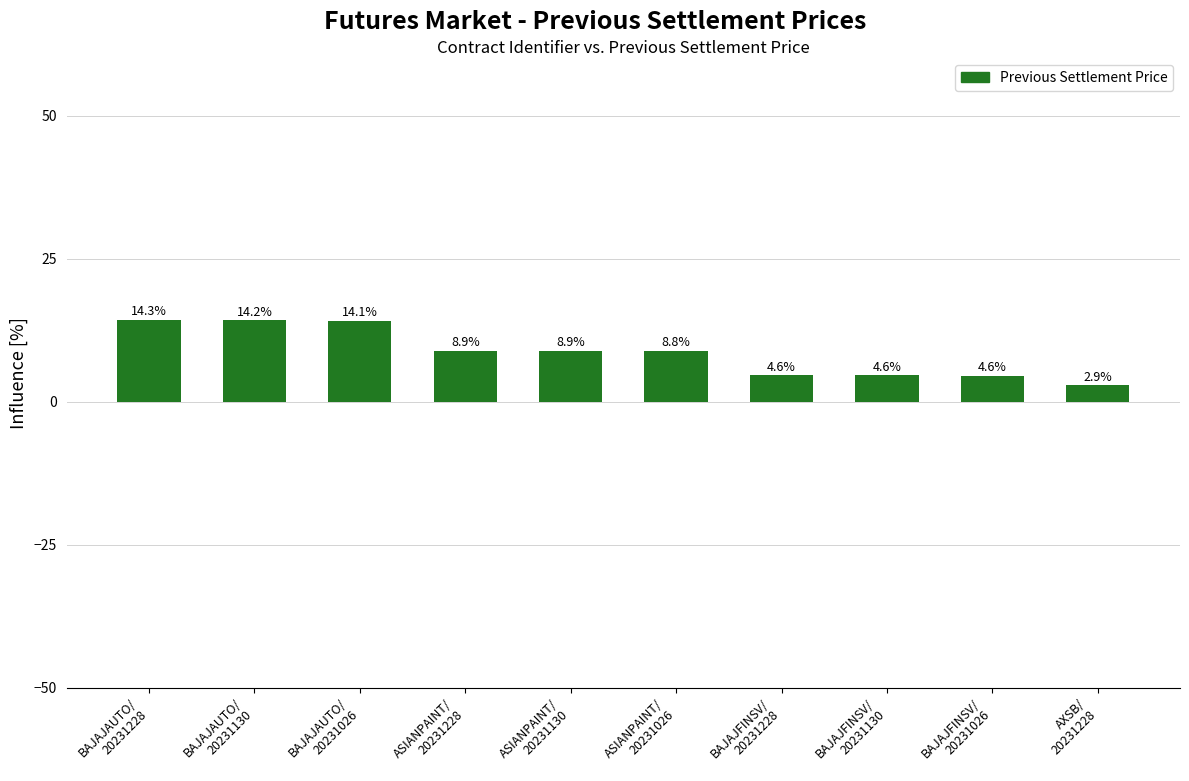

What is the change in value from ASIANPAINT/
20231026 to AXSB/
20231228?

-6.0